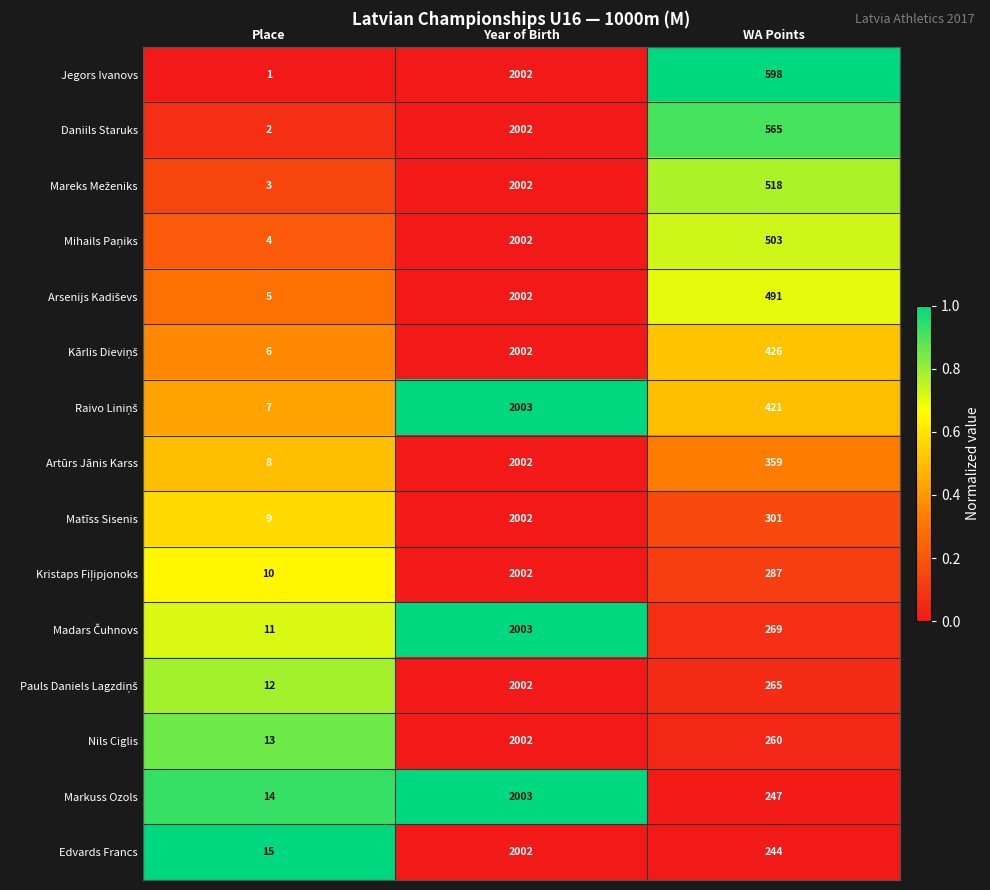

Which series changed the most between Year of Birth and WA Points?

Edvards Francs